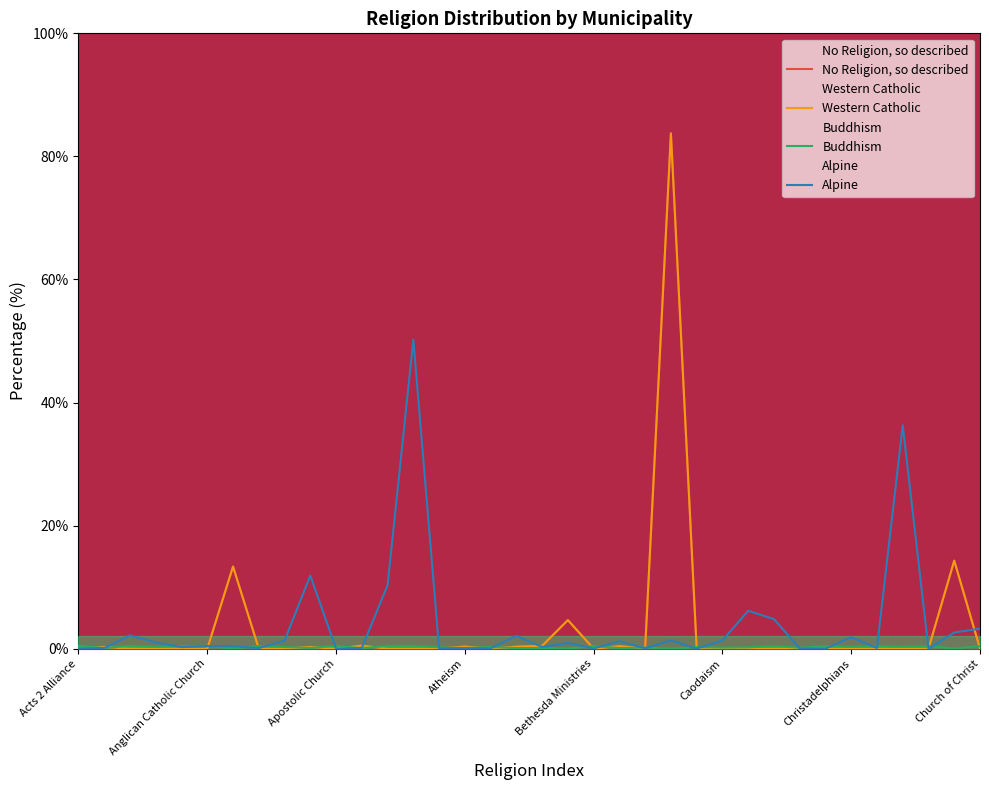

Where is the first local maximum for Western Catholic?

Agnosticism